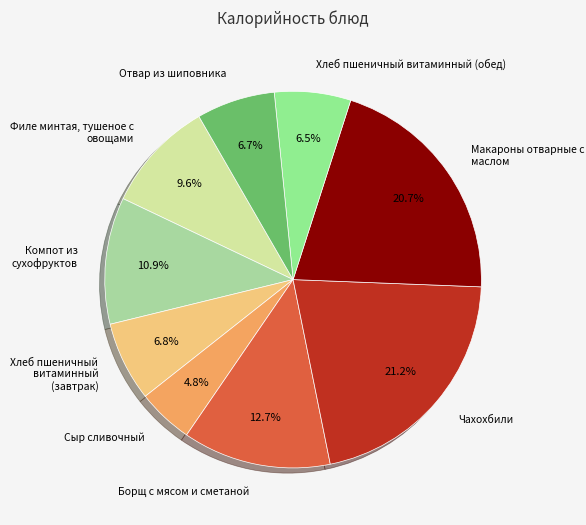

Count the number of slices in the pie.

9